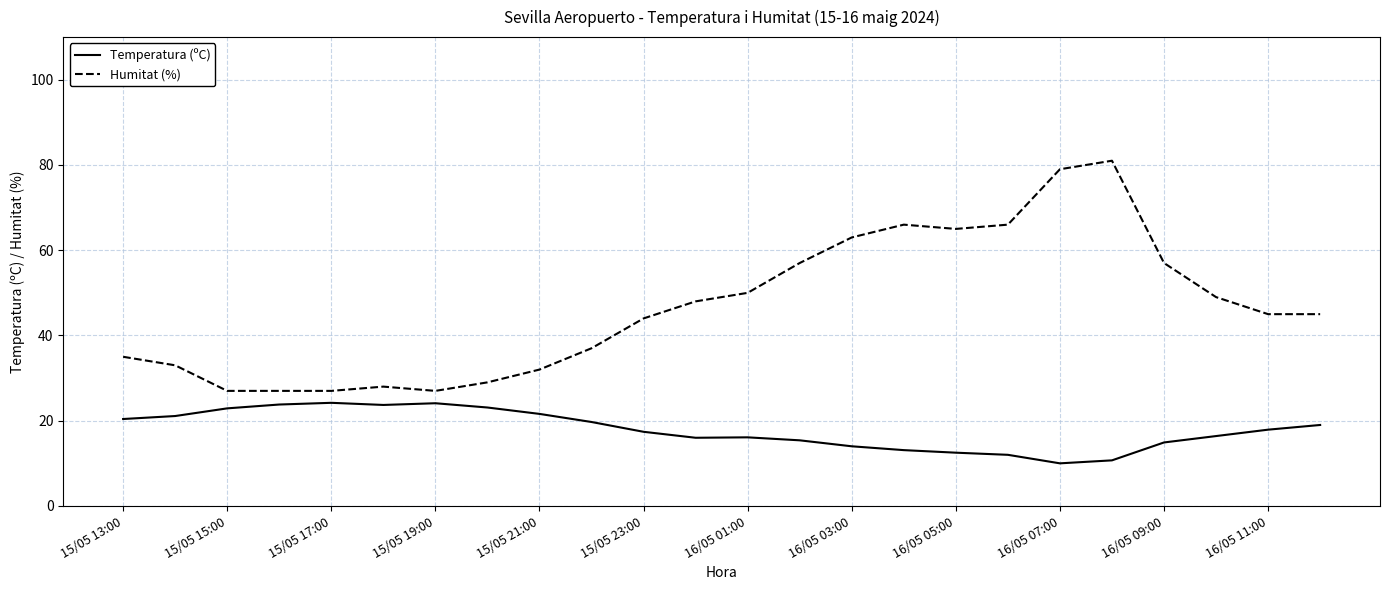

List the series in order of their peak value, highest first.

Humitat (%), Temperatura (ºC)